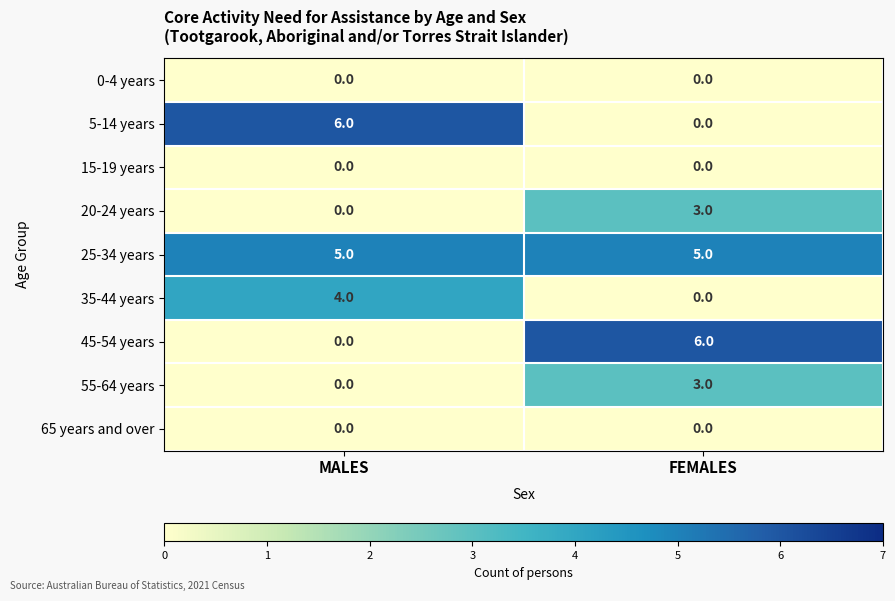

At which label does 5-14 years reach its peak?

MALES